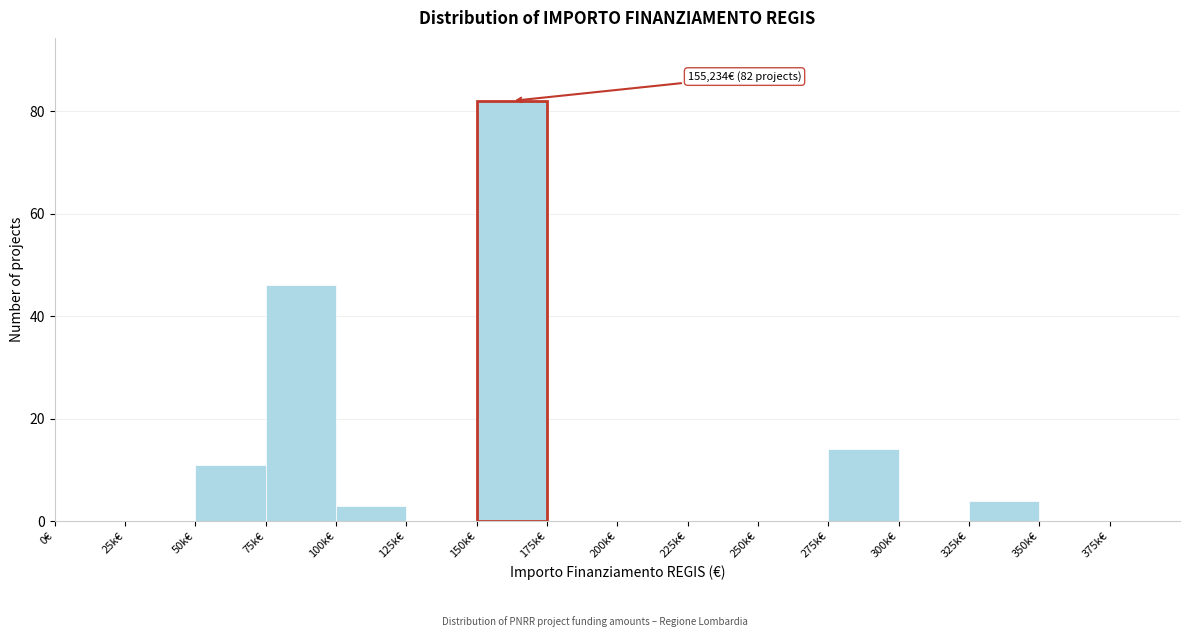

Reading right to left, transcribe all the data shown in this chart.

375k€=0	350k€=0	325k€=4	300k€=0	275k€=14	250k€=0	225k€=0	200k€=0	175k€=0	150k€=82	125k€=0	100k€=3	75k€=46	50k€=11	25k€=0	0€=0